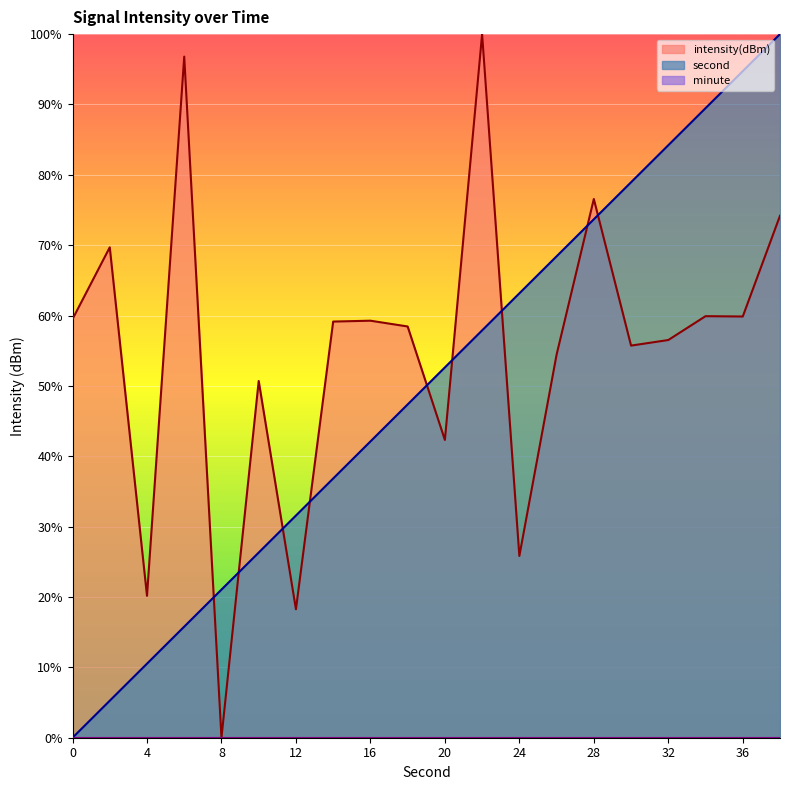

Reading right to left, what are all the values shown in this chart?

second: 38=100.0	36=94.7	34=89.5	32=84.2	30=78.9	28=73.7	26=68.4	24=63.2	22=57.9	20=52.6	18=47.4	16=42.1	14=36.8	12=31.6	10=26.3	8=21.1	6=15.8	4=10.5	2=5.3	0=0.0
intensity(dBm): 38=74.2	36=59.9	34=59.9	32=56.5	30=55.7	28=76.6	26=54.4	24=25.8	22=100.0	20=42.3	18=58.4	16=59.3	14=59.1	12=18.3	10=50.7	8=0.0	6=96.8	4=20.2	2=69.7	0=59.5